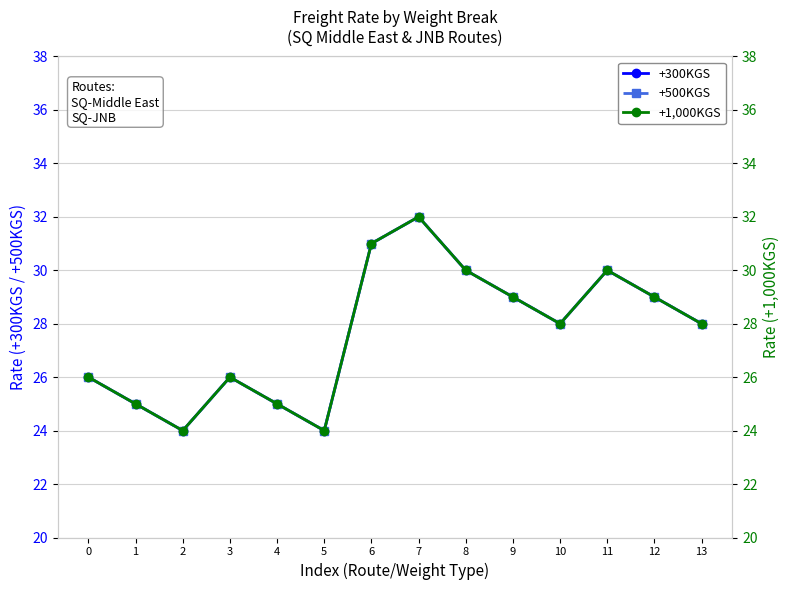

True or false: +300KGS and +1,000KGS intersect in this chart.

False